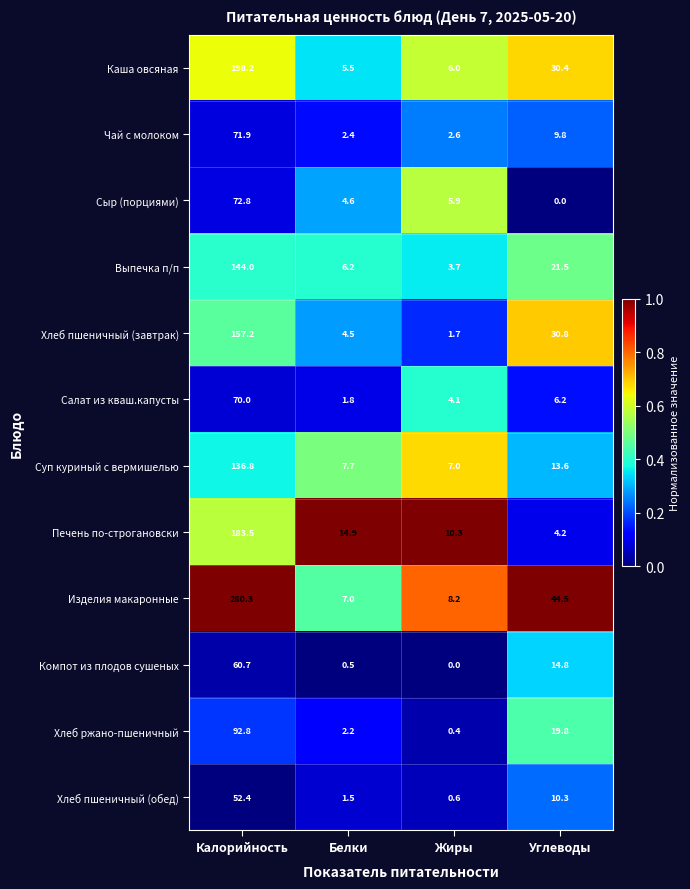

What is the sum of the Суп куриный c вермишелью values at Жиры and Белки?

14.7